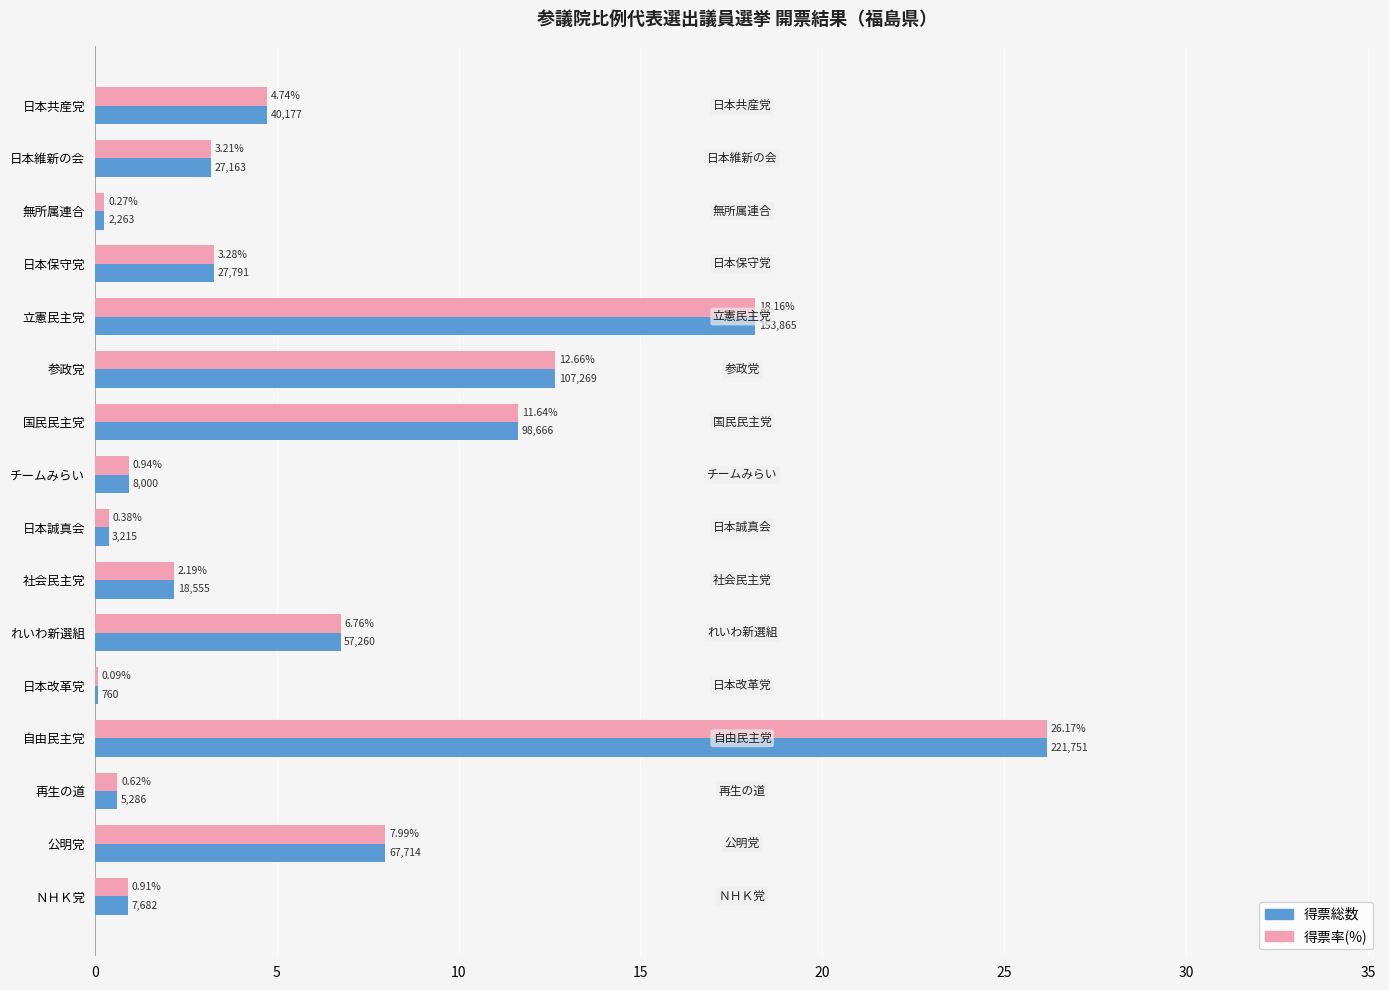

At which label is 得票率(%) closest to 13?

参政党